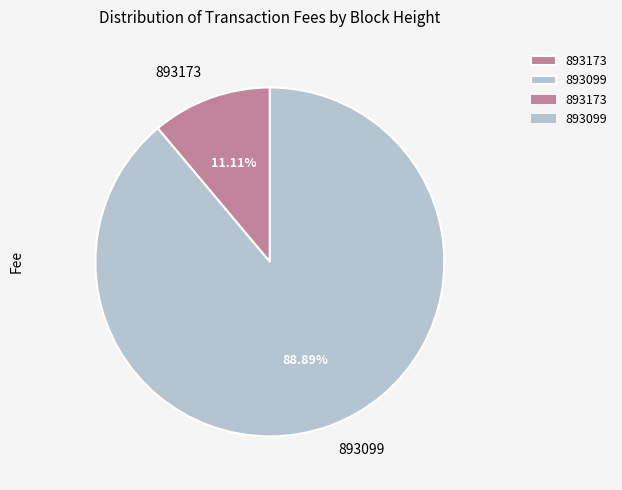

To the nearest percent, what portion does 893099 represent?

89%